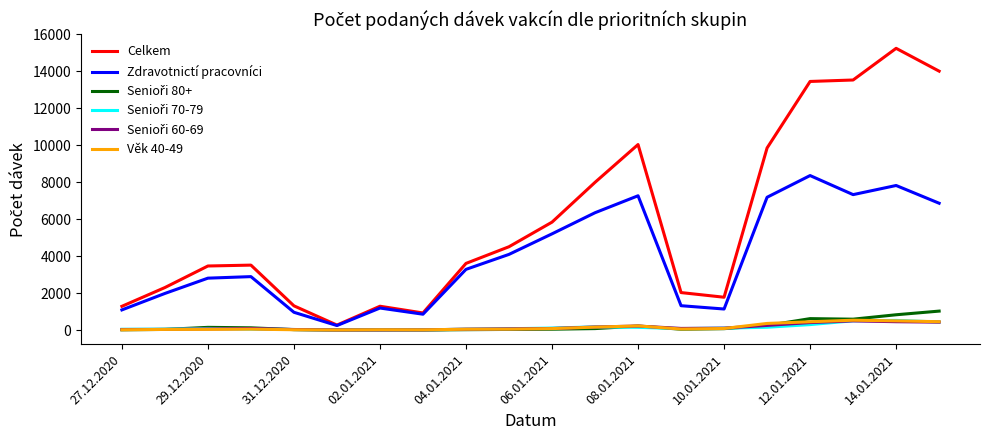

Which series has the widest spread of values?

Celkem